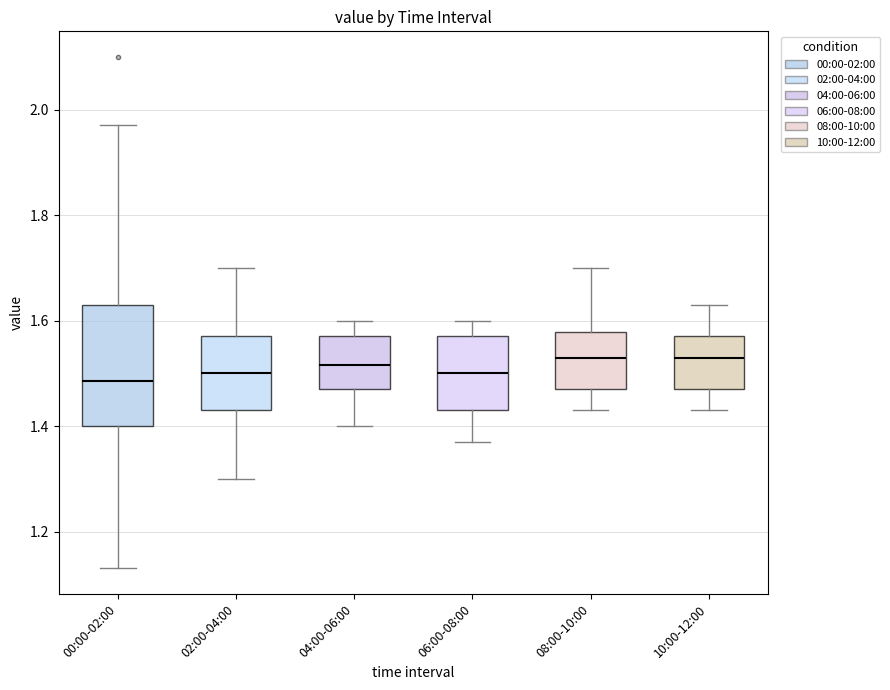

Reading left to right, read every box against the y-axis: the position of its median line, the range the box covers, and the ends of its whiskers. The values are not printed on the chart, so give them approximately, as read against the axis.

00:00-02:00: median 1.48, box 1.40 to 1.64, whiskers 1.14 to 1.98
02:00-04:00: median 1.50, box 1.44 to 1.58, whiskers 1.30 to 1.70
04:00-06:00: median 1.52, box 1.48 to 1.58, whiskers 1.40 to 1.60
06:00-08:00: median 1.50, box 1.44 to 1.58, whiskers 1.38 to 1.60
08:00-10:00: median 1.54, box 1.48 to 1.58, whiskers 1.44 to 1.70
10:00-12:00: median 1.54, box 1.48 to 1.58, whiskers 1.44 to 1.64